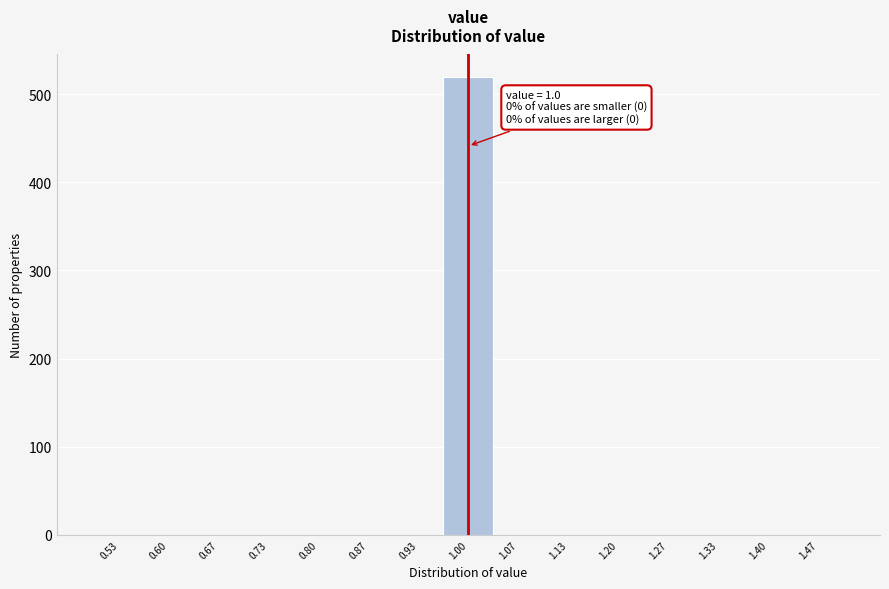

Which range on the x-axis has the tallest bar?

0.97 to 1.03